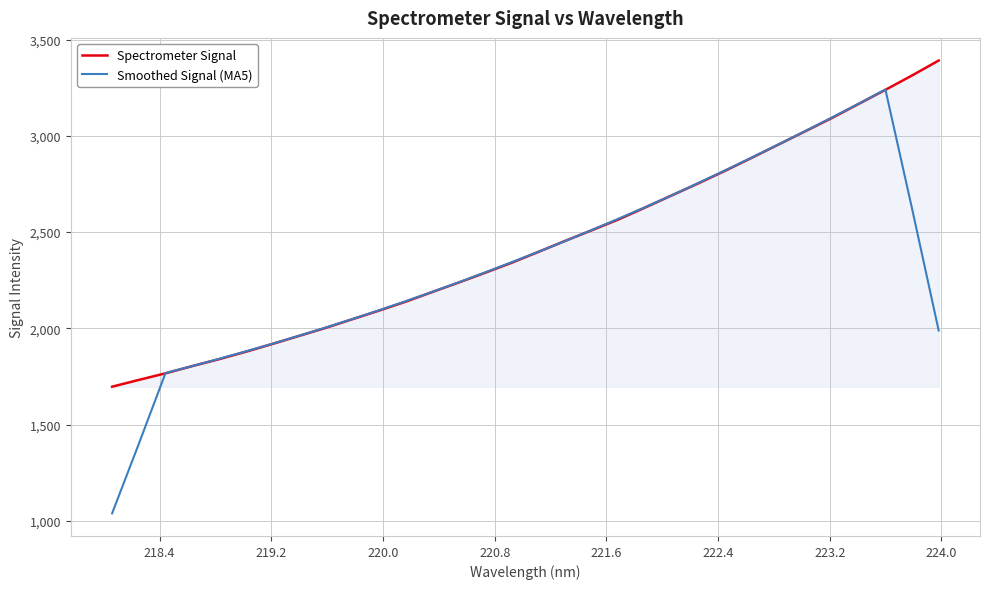

List the series in order of their peak value, highest first.

Spectrometer Signal, Smoothed Signal (MA5)